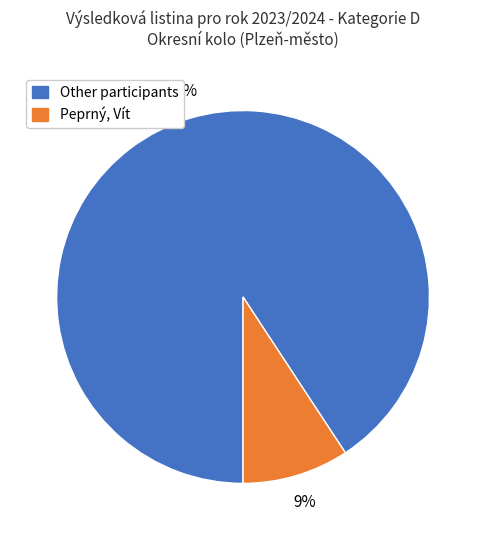

How many segments does this pie chart have?

2